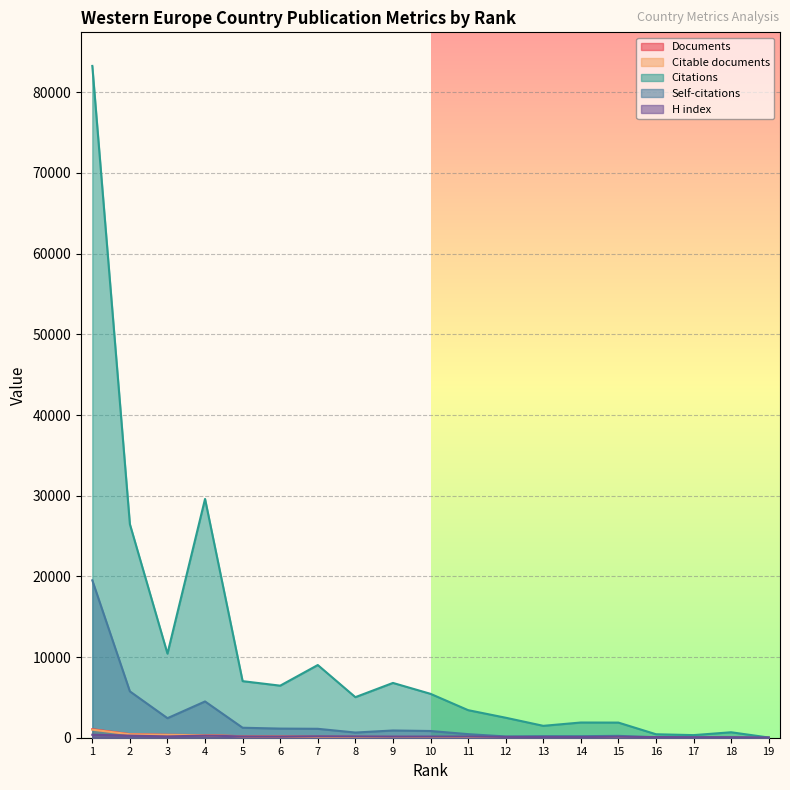

Reading left to right, what are all the values shown in this chart?

Documents: 1=1056	2=441	3=360	4=324	5=182	6=161	7=113	8=99	9=91	10=84	11=62	12=43	13=41	14=35	15=35	16=8	17=7	18=6	19=1
Citable documents: 1=1000	2=425	3=352	4=312	5=173	6=156	7=108	8=95	9=90	10=84	11=62	12=43	13=39	14=34	15=35	16=8	17=7	18=6	19=1
Citations: 1=83269	2=26467	3=10424	4=29598	5=7012	6=6453	7=9010	8=5027	9=6792	10=5440	11=3418	12=2479	13=1474	14=1885	15=1875	16=430	17=323	18=677	19=25
Self-citations: 1=19511	2=5745	3=2422	4=4495	5=1237	6=1132	7=1106	8=642	9=897	10=833	11=443	12=159	13=192	14=190	15=232	16=47	17=47	18=56	19=1
H index: 1=368	2=258	3=164	4=269	5=164	6=147	7=171	8=156	9=138	10=142	11=146	12=100	13=93	14=87	15=114	16=85	17=62	18=55	19=18